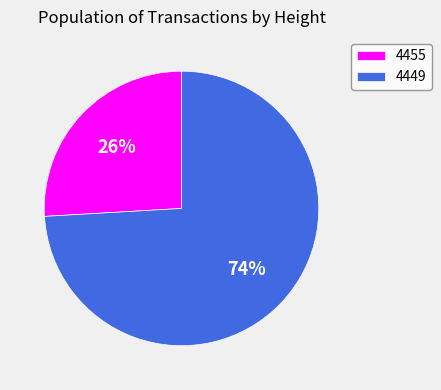

Is it true that 4455 is 26% of the pie?

True